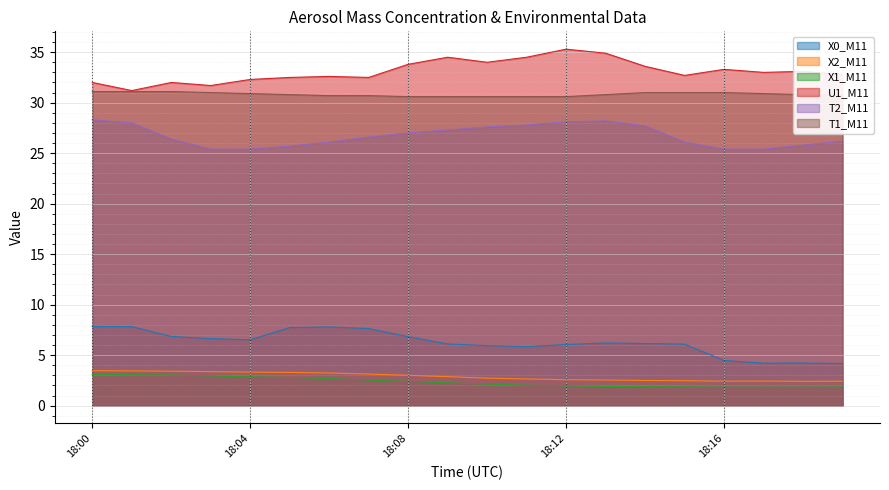

Read the X1_M11 value at 18:19.

1.9